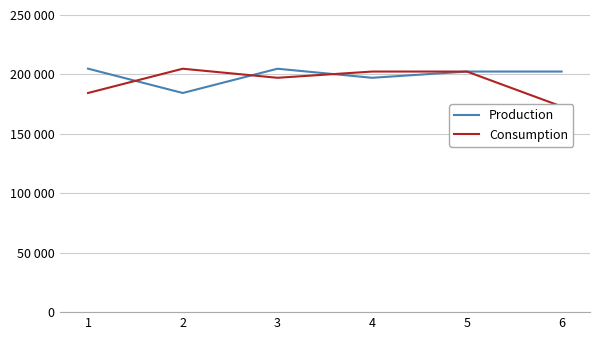

What is the total value across all series at 6?

375463.3